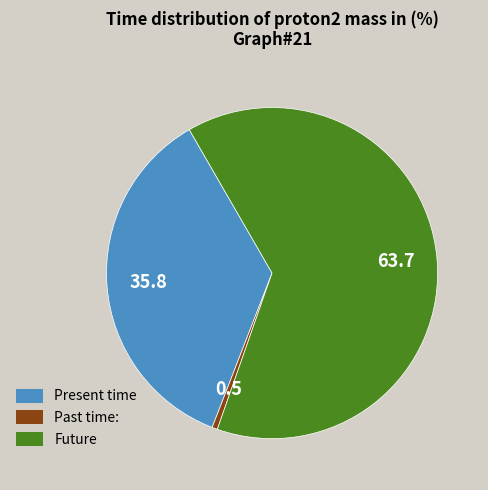

True or false: Future accounts for 70% of the total.

False